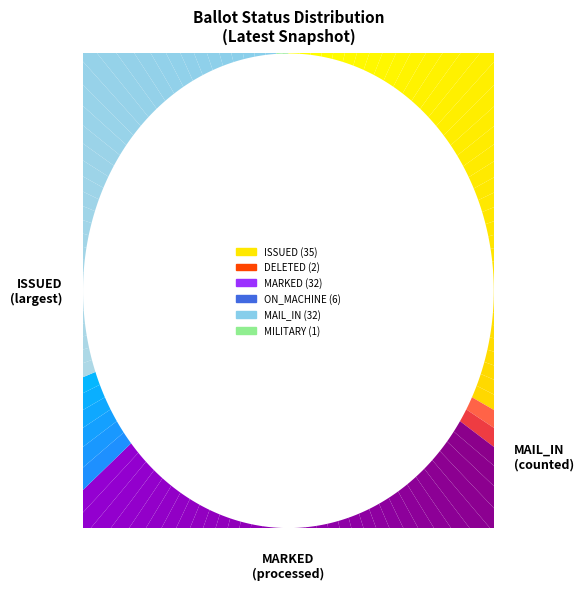

How many slices are in this pie chart?

118